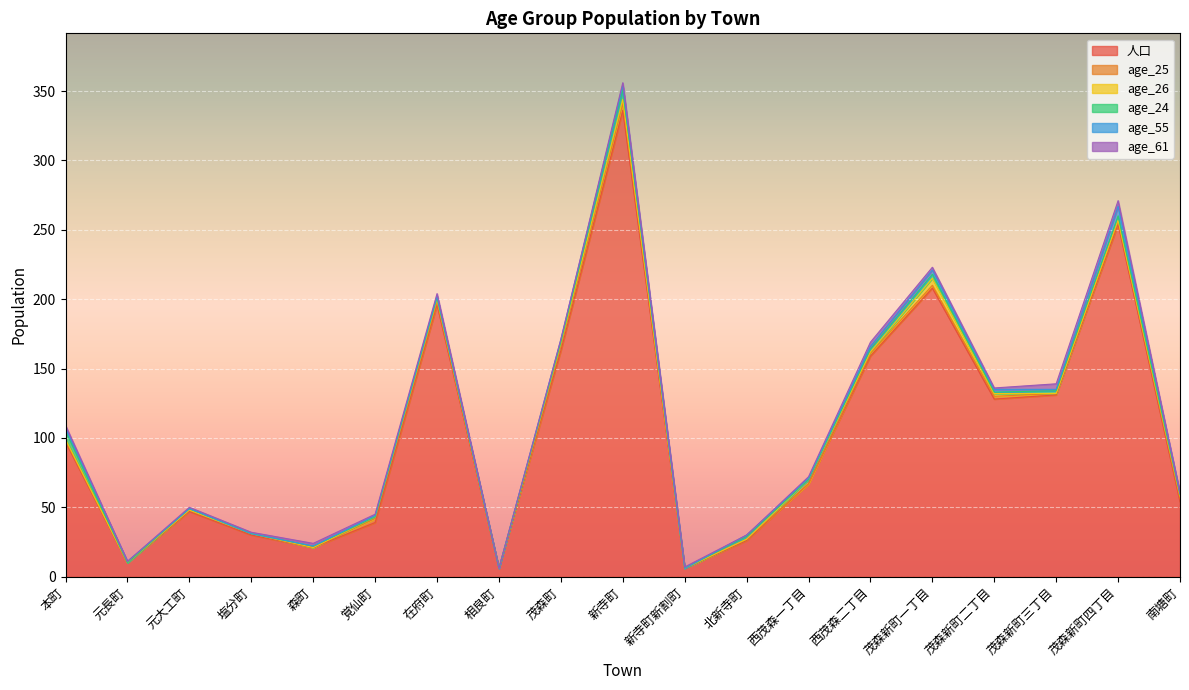

Which series has the largest total across all categories?

人口